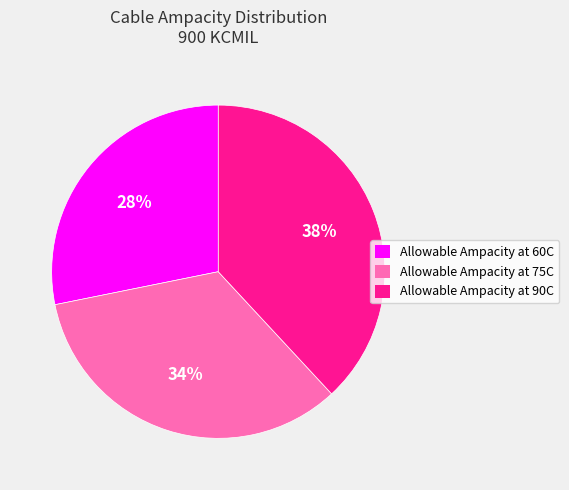

Is the sum of Allowable Ampacity at 75C and Allowable Ampacity at 60C greater than half?

Yes